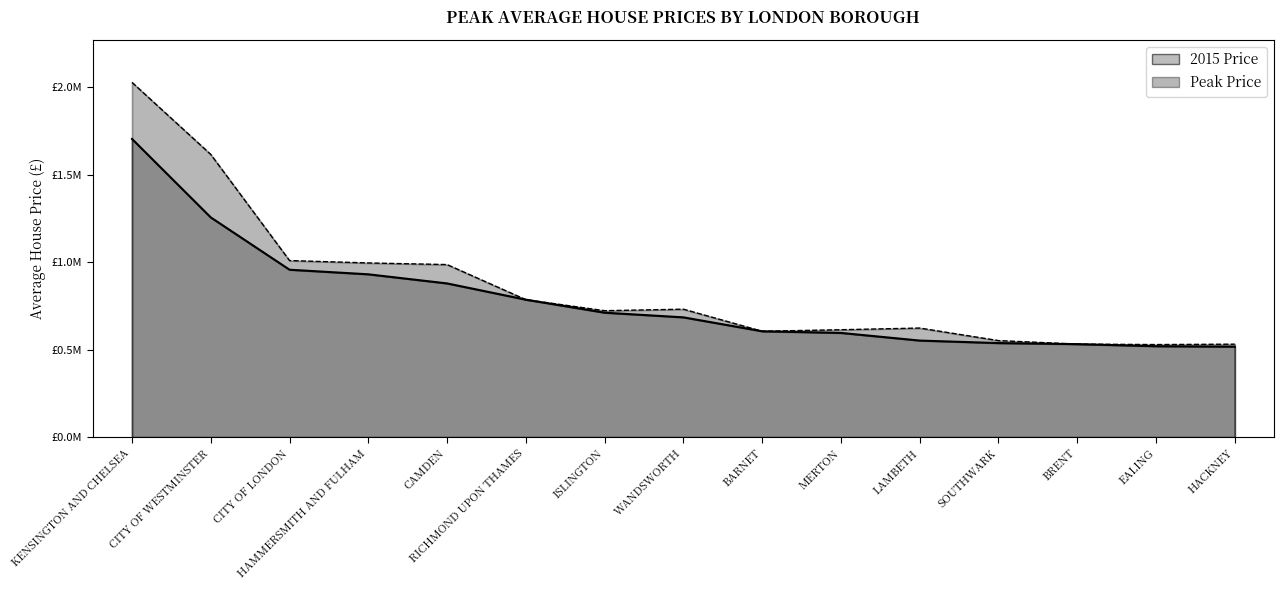

Which series has the largest total across all categories?

Peak Price